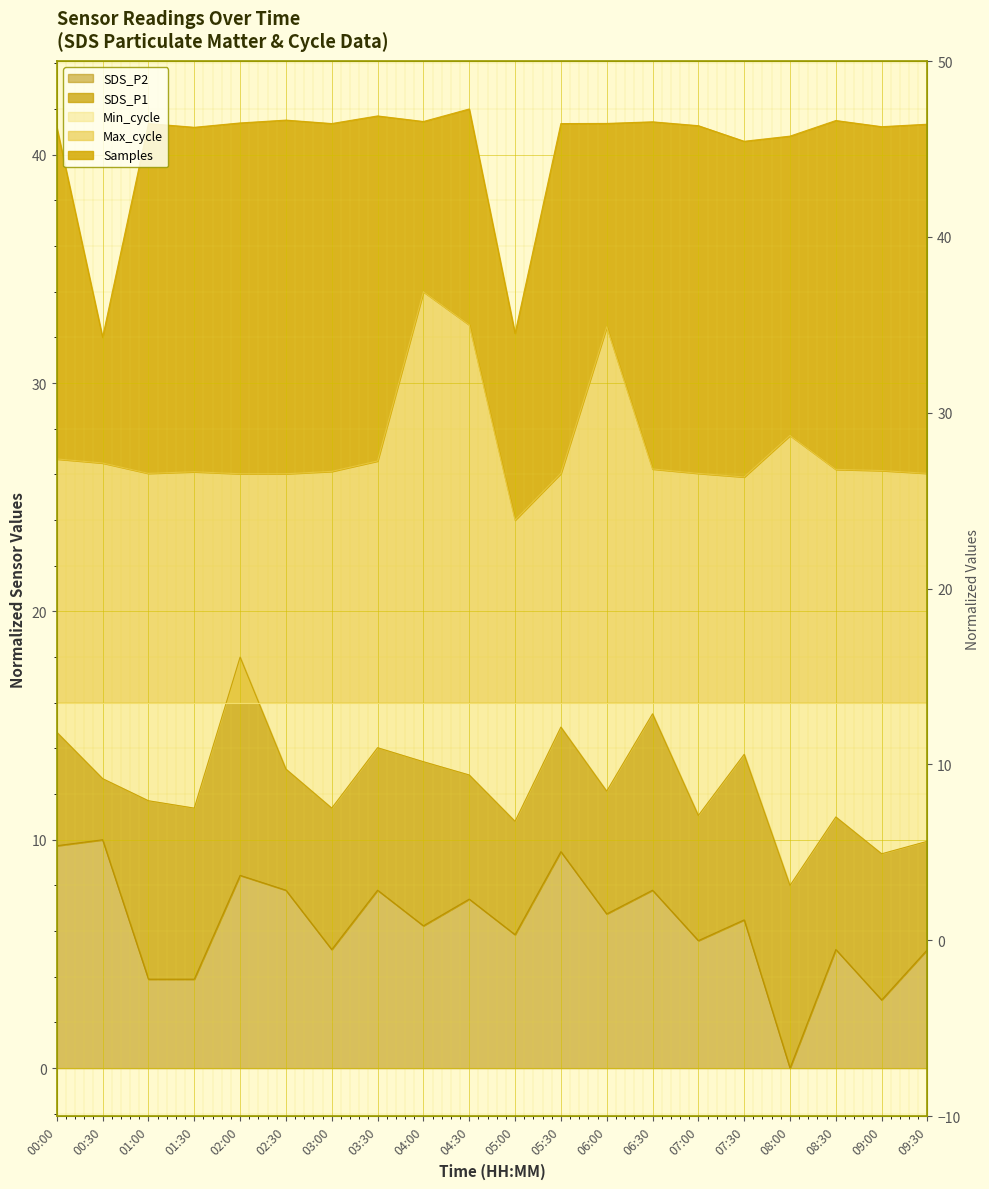

What position from the left is 03:00?

7